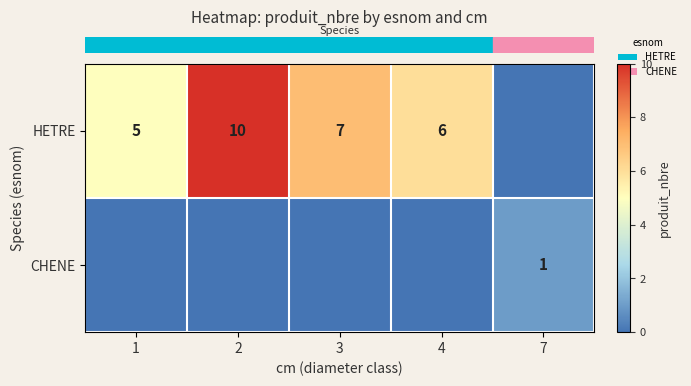

Count the number of data series in this chart.

2